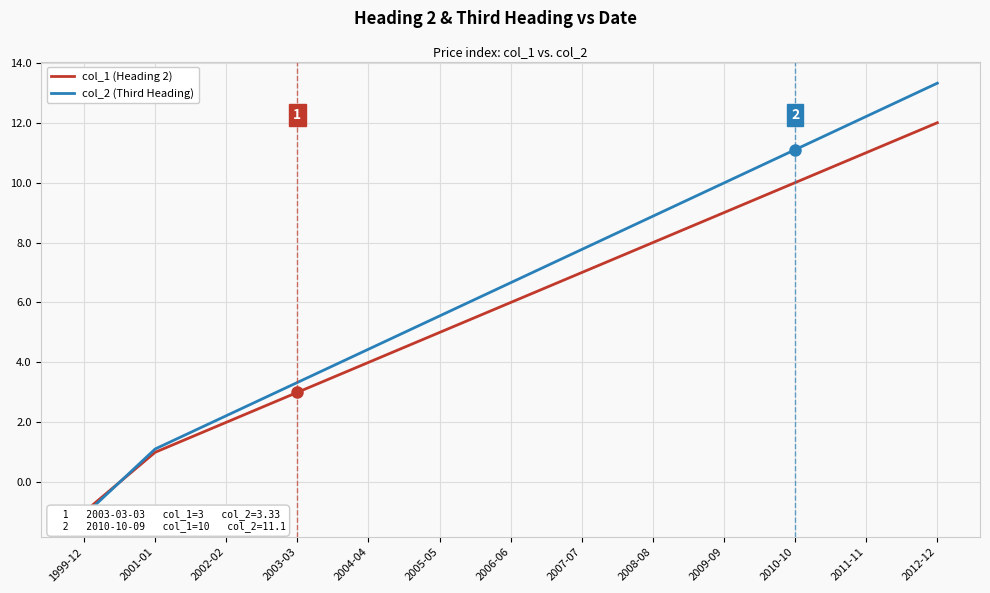

Which series changed the most between 2007-07 and 2012-12?

col_2 (Third Heading)